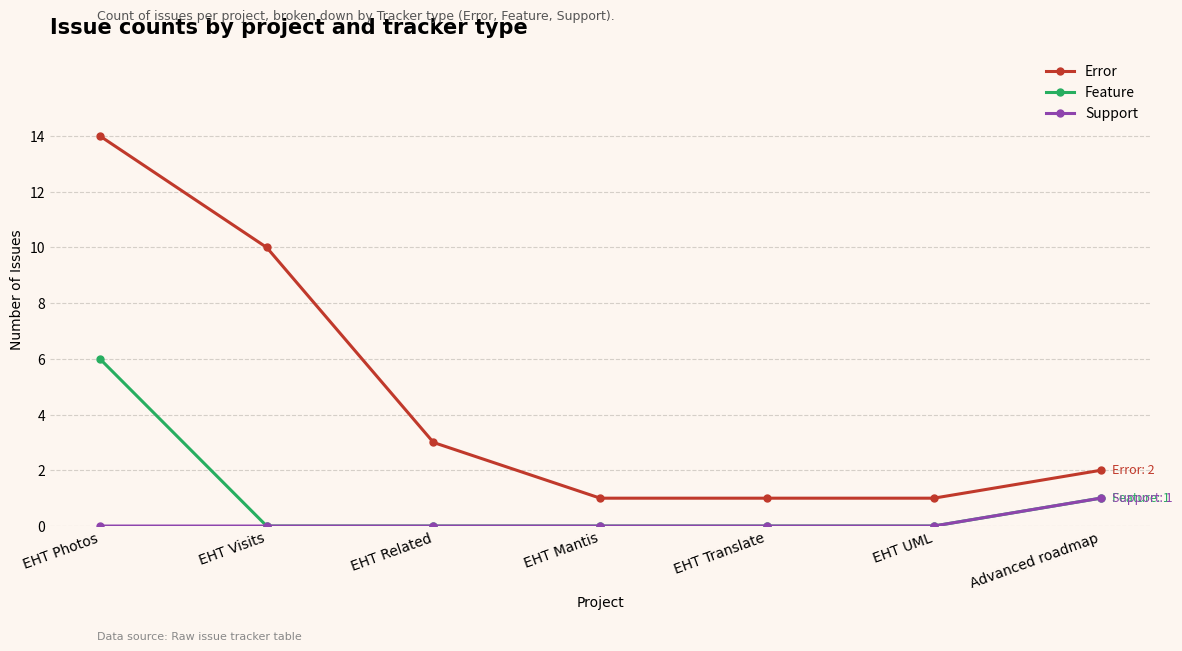

What is the greatest value displayed?

14